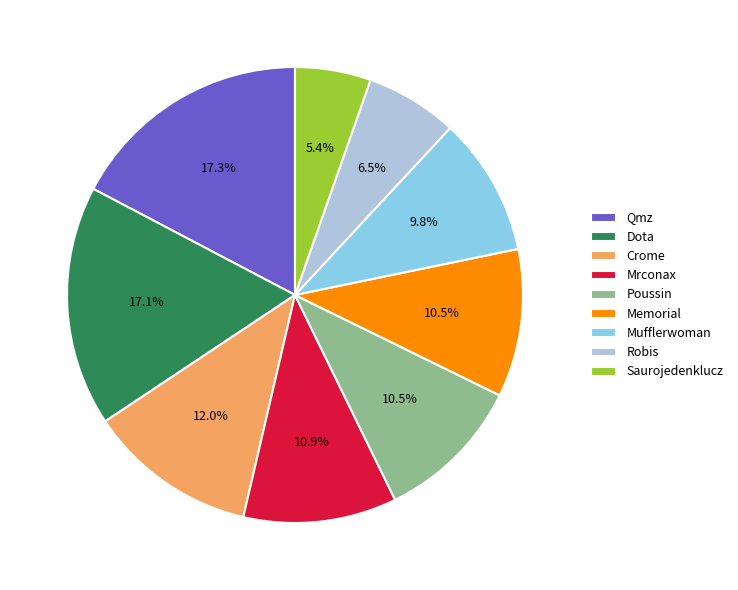

Do Robis and Crome together represent more than half of the pie?

No